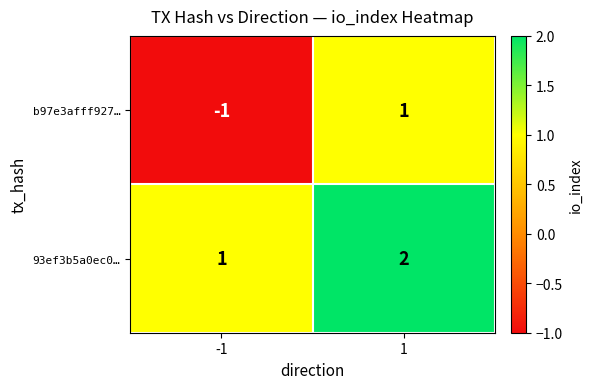

Which category has the lowest value across all series?

-1